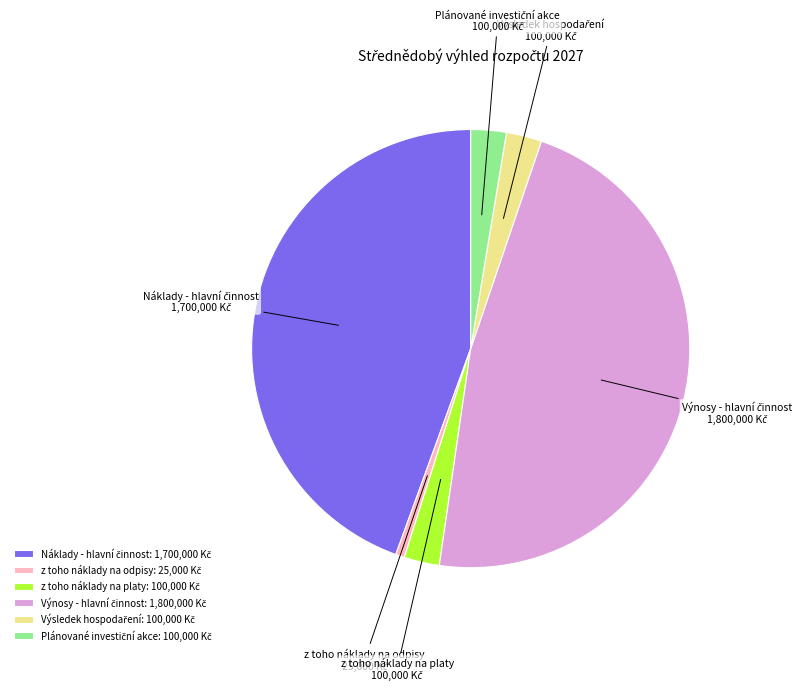

Is there a majority slice in this chart?

No